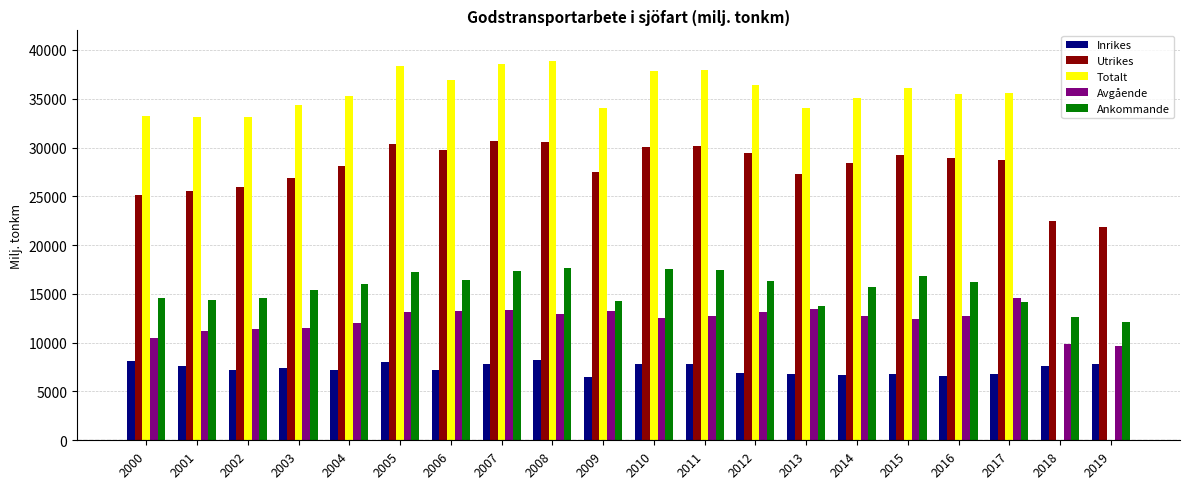

True or false: Inrikes has a value of 10011 at 2001.

False